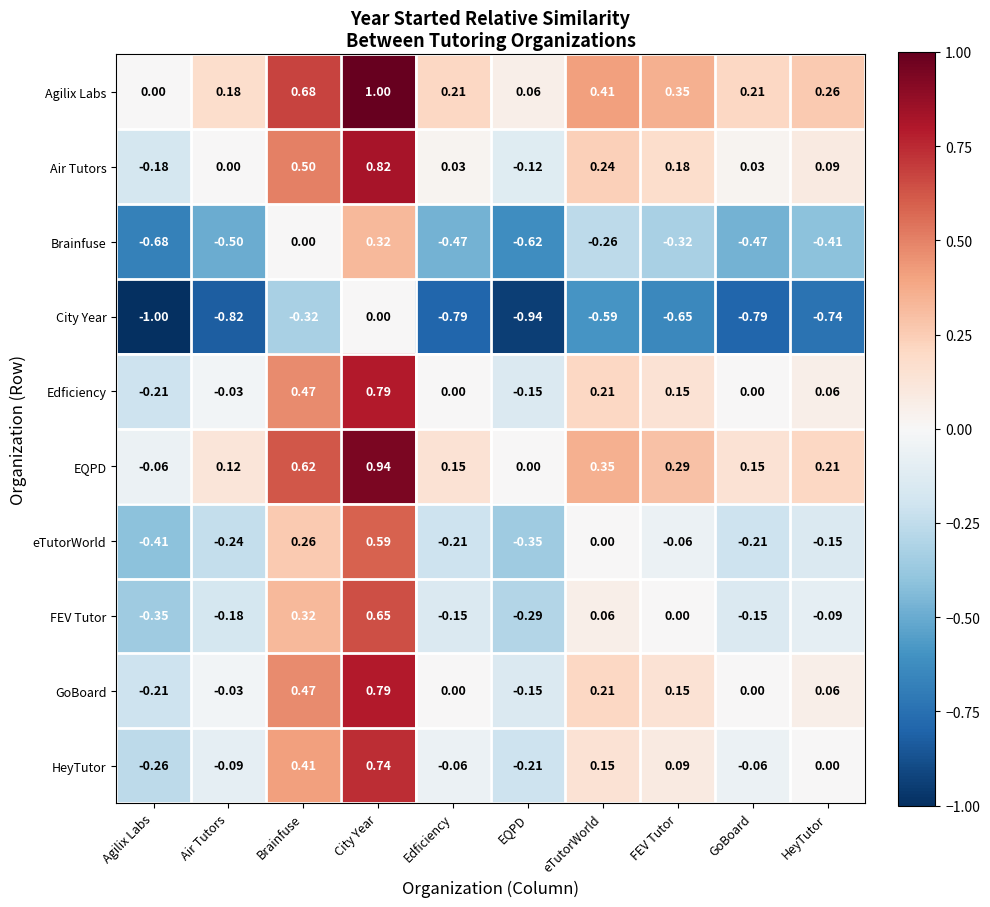

What is the difference between the highest and lowest values at EQPD?

1.0